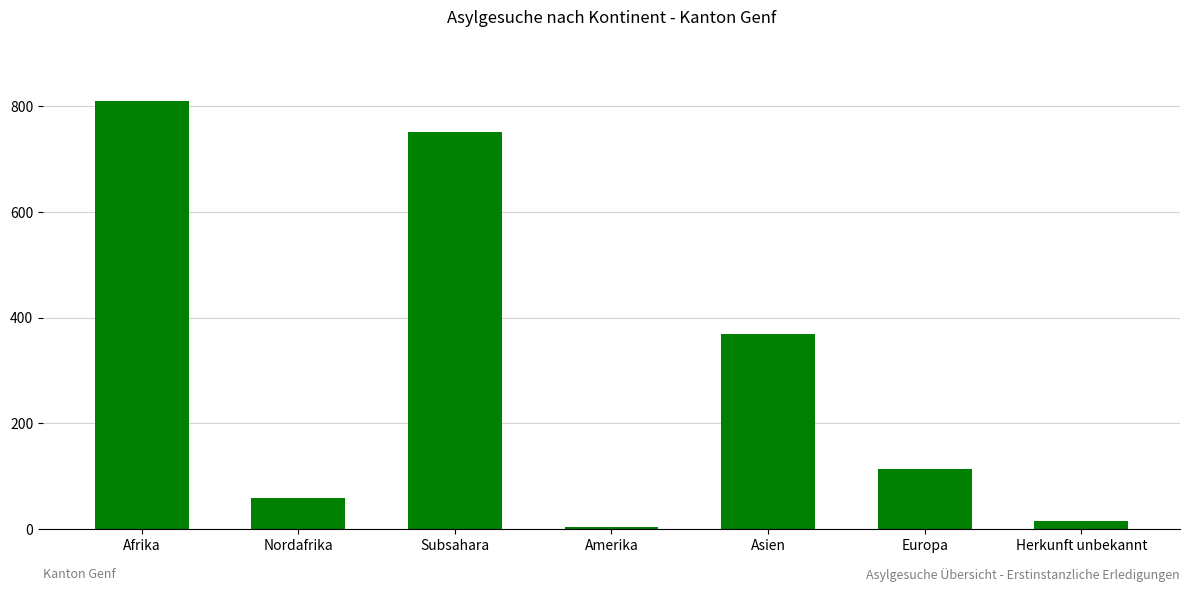

True or false: the data shows 1194 at Afrika.

False